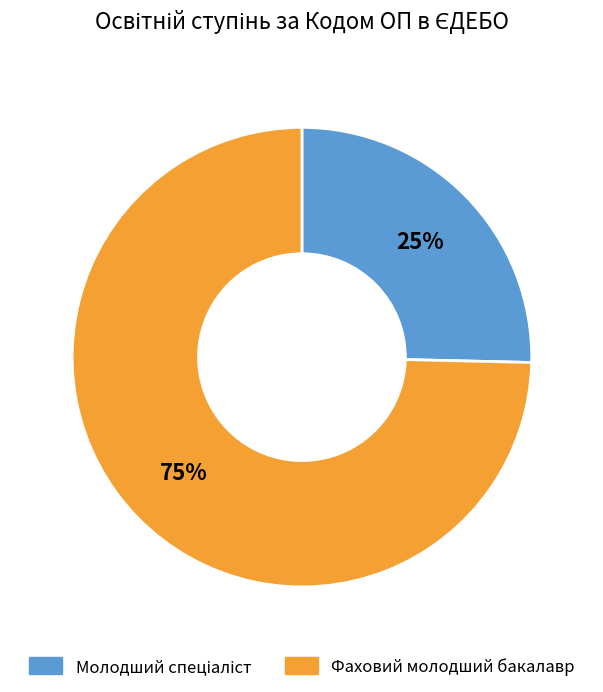

To the nearest percent, what percentage of the pie is Фаховий молодший бакалавр?

75%